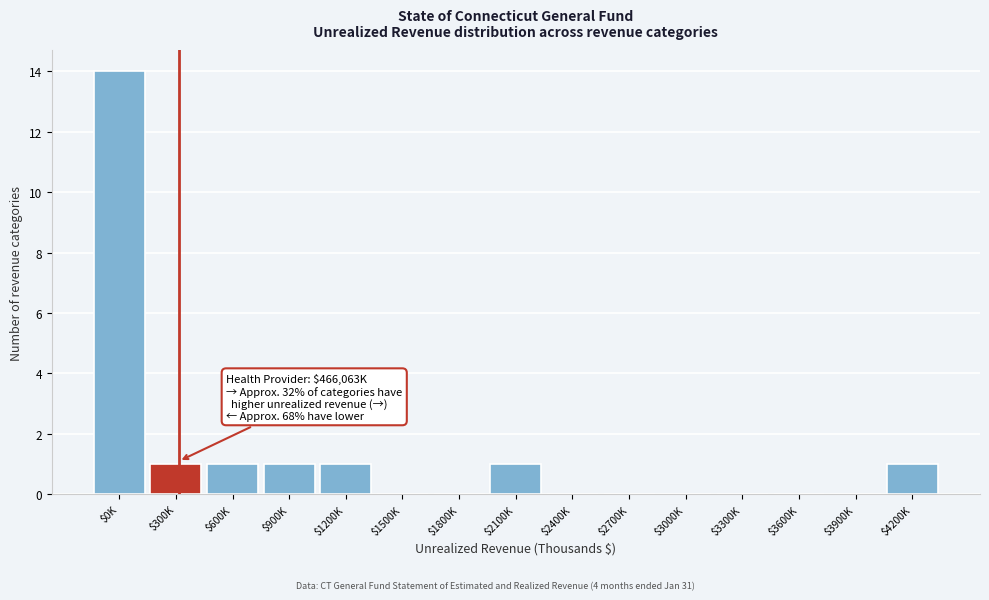

What is the sum of all values?

20